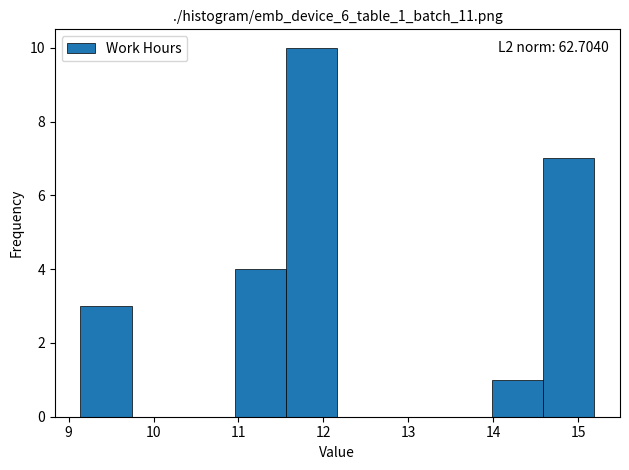

Over which range of the x-axis is the bar tallest?

11.6 to 12.2